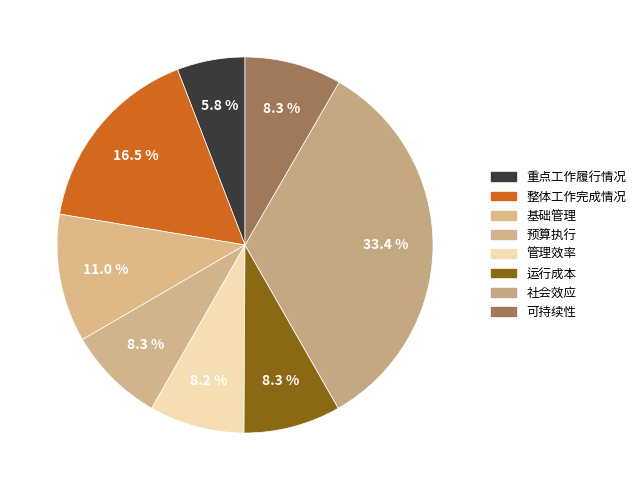

How many slices are in this pie chart?

8